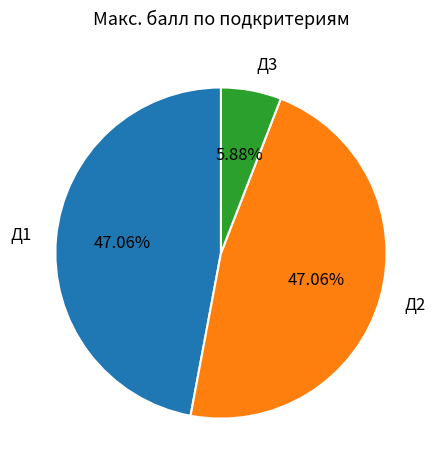

To the nearest percent, what portion does Д1 represent?

47%